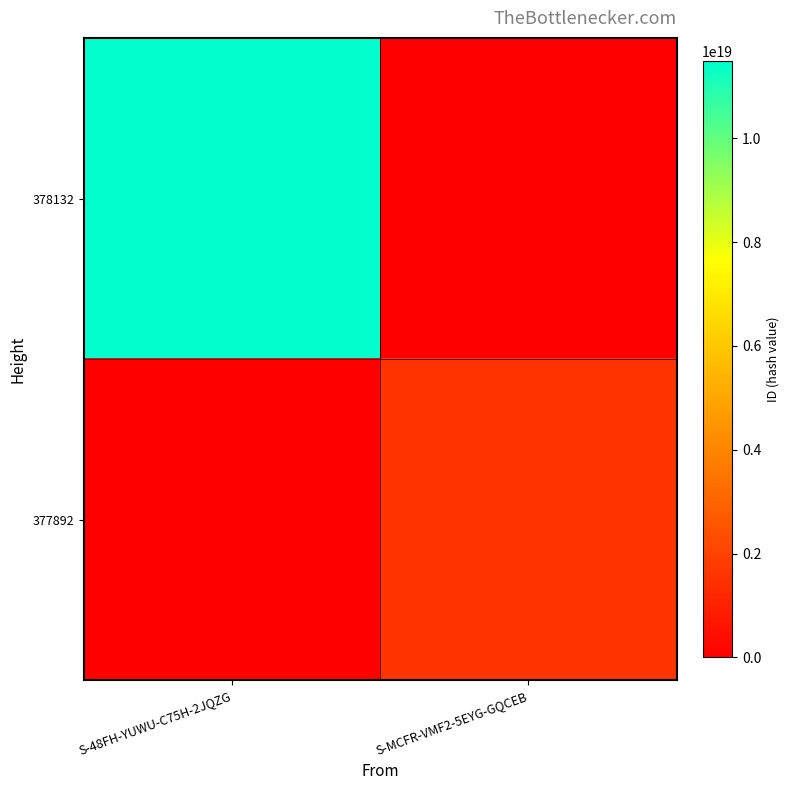

At S-MCFR-VMF2-5EYG-GQCEB, list the series in order from smallest to largest.

378132, 377892